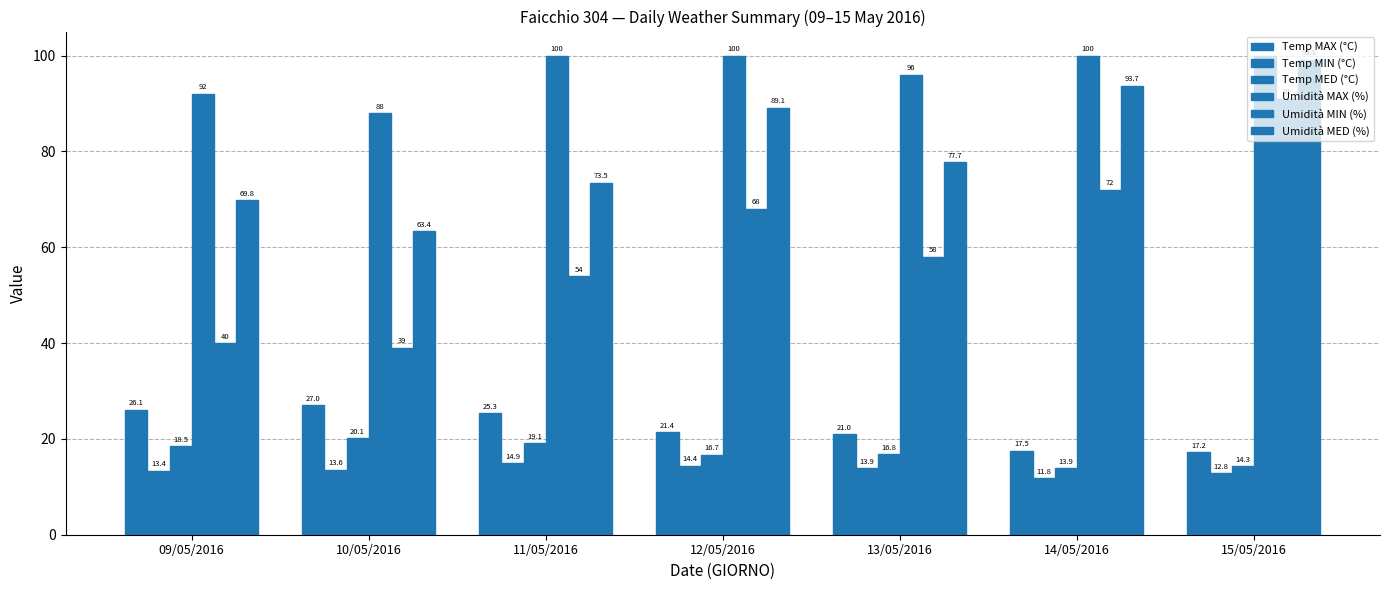

Rank the series by their maximum value, from lowest to highest.

Temp MIN (°C), Temp MED (°C), Temp MAX (°C), Umidità MIN (%), Umidità MED (%), Umidità MAX (%)